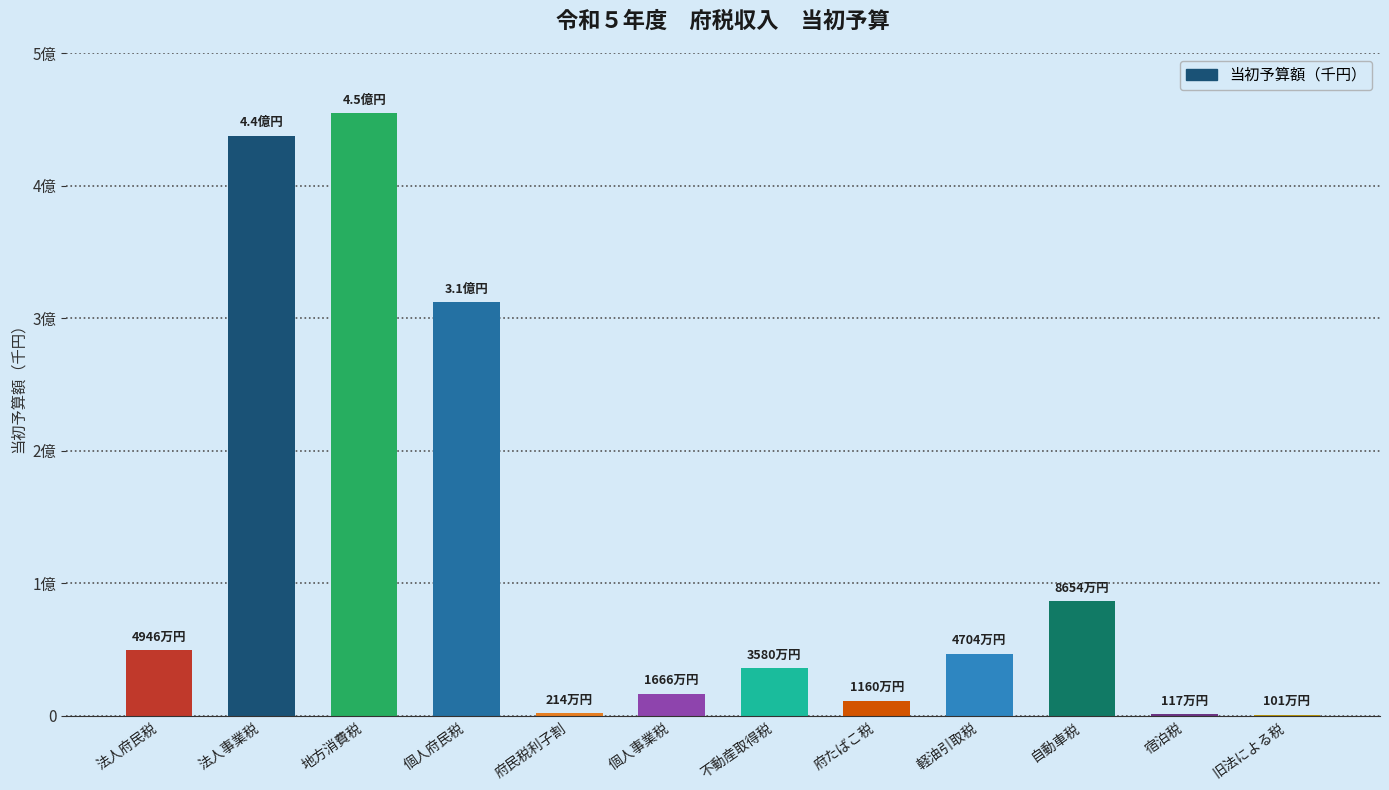

Reading left to right, extract all data points from this chart.

49455000	437430000	454574000	312074000	2136000	16655000	35802000	11598000	47037790	86538000	1167000	1010000